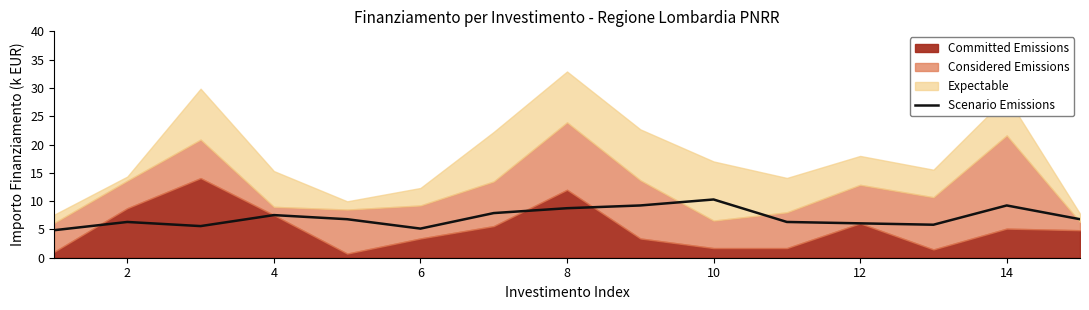

True or false: Scenario Emissions has a value of 7.5 at 4.

True